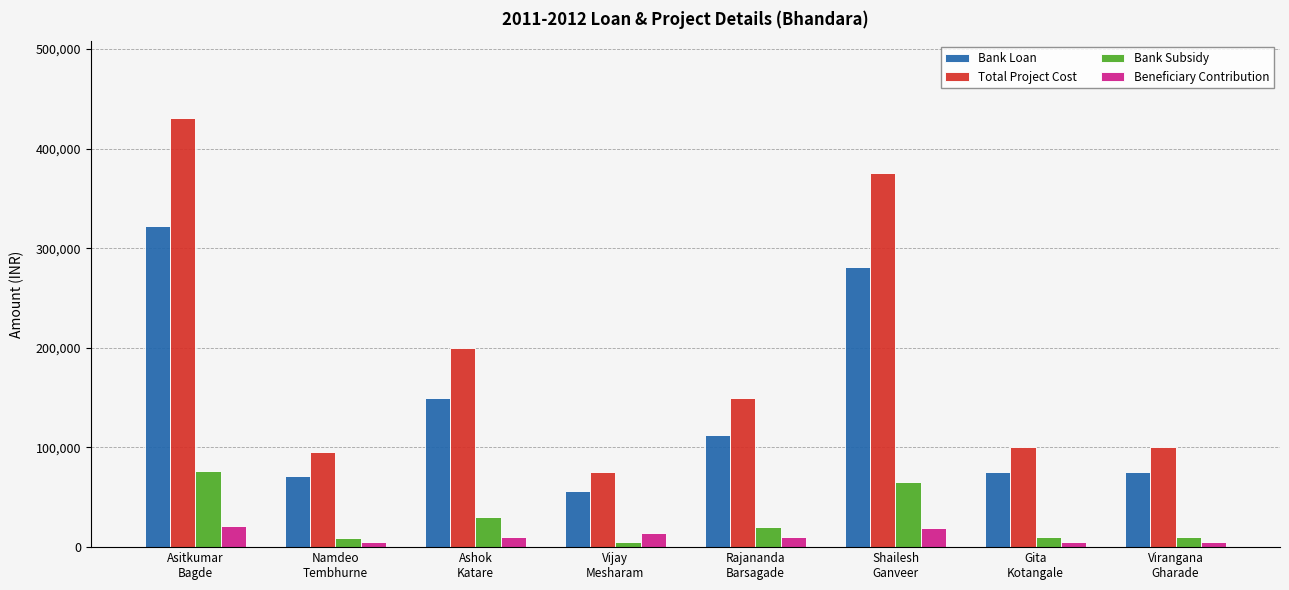

What is the difference between the maximum and second lowest values in the Total Project Cost series?

335325